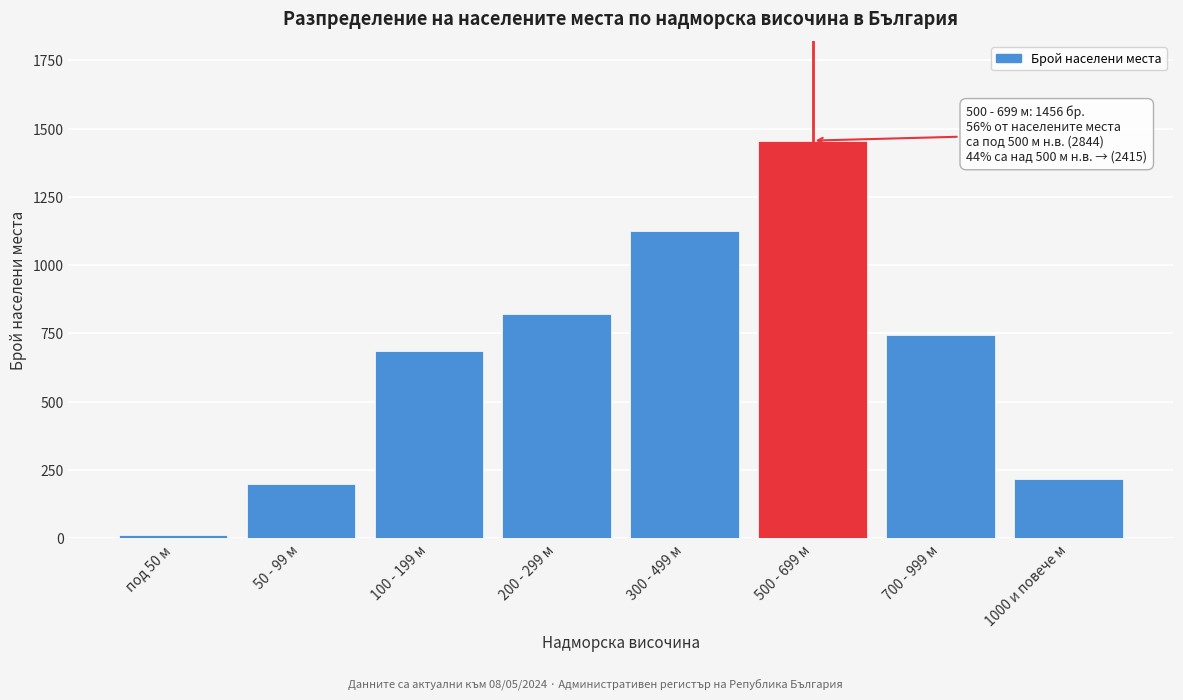

Reading right to left, extract all data points from this chart.

216	743	1456	1124	823	687	198	12